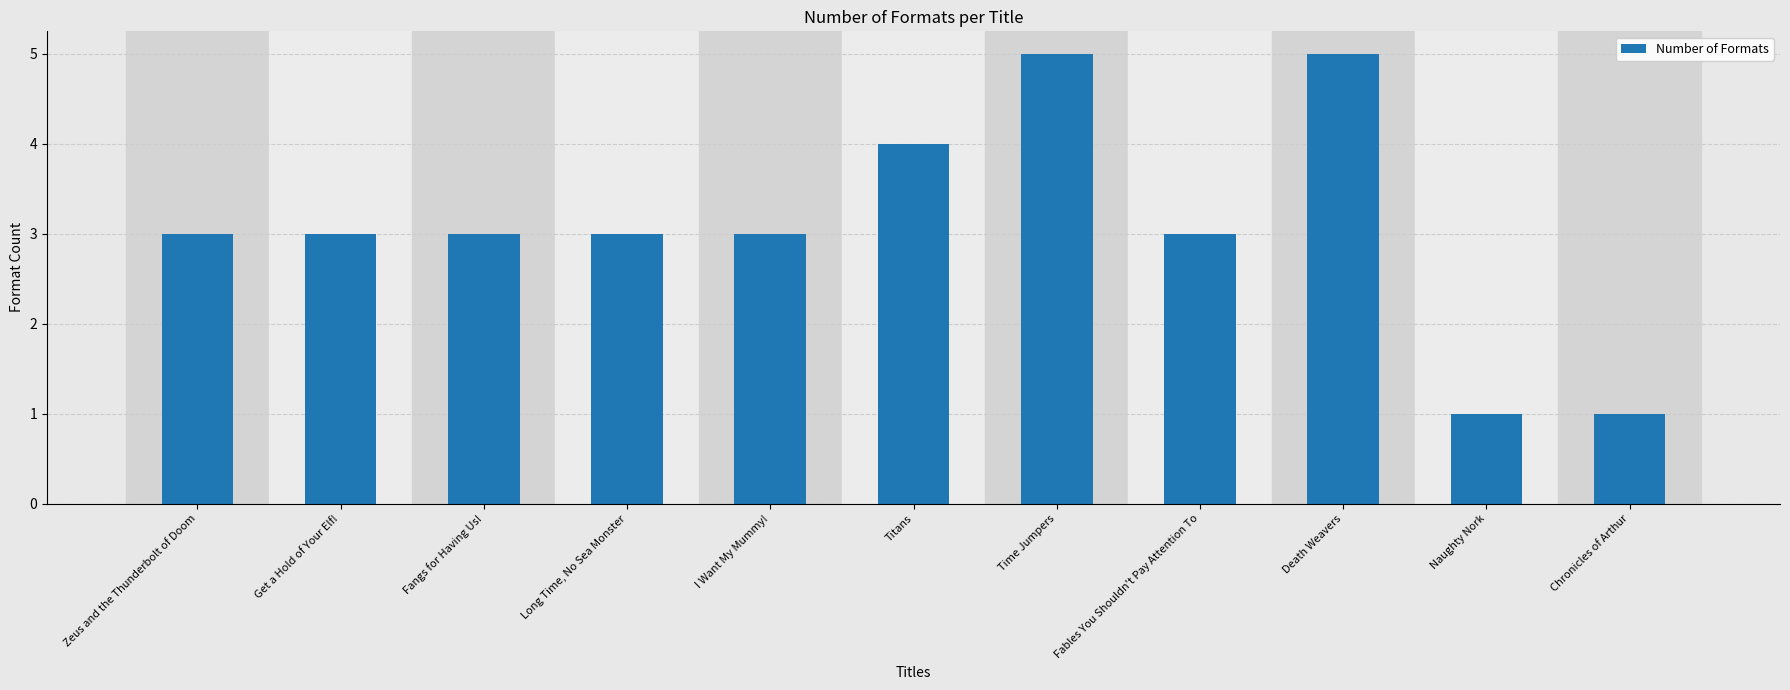

What is the label of the 5th bar from the right?

Time Jumpers